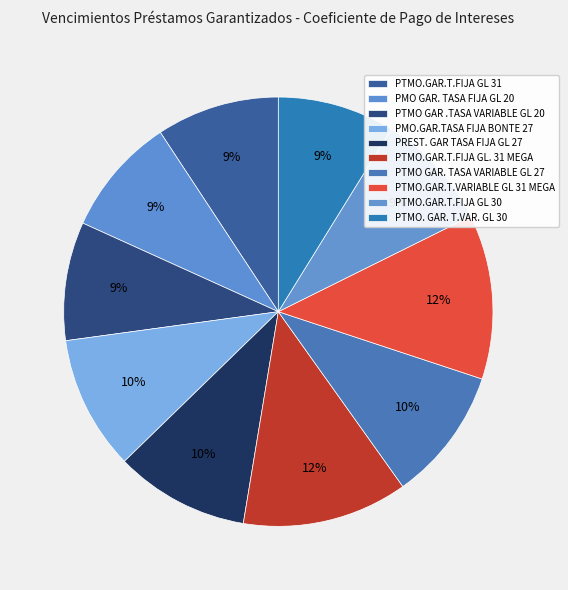

Count the number of slices in the pie.

10